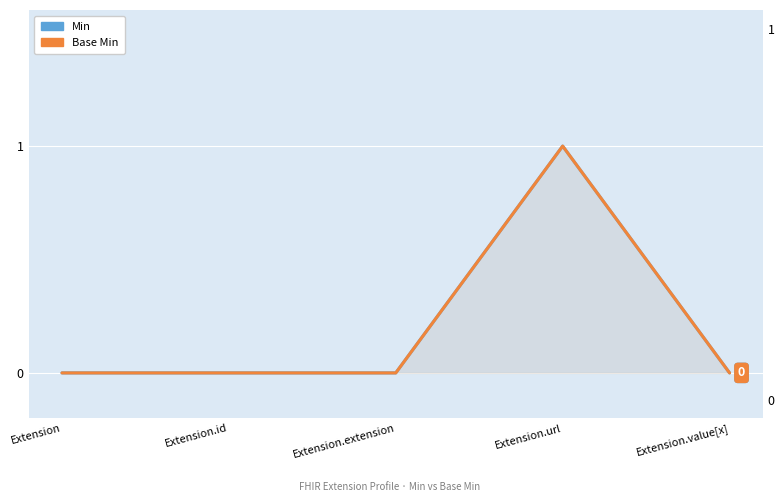

Where is Min nearest to the value 0?

Extension